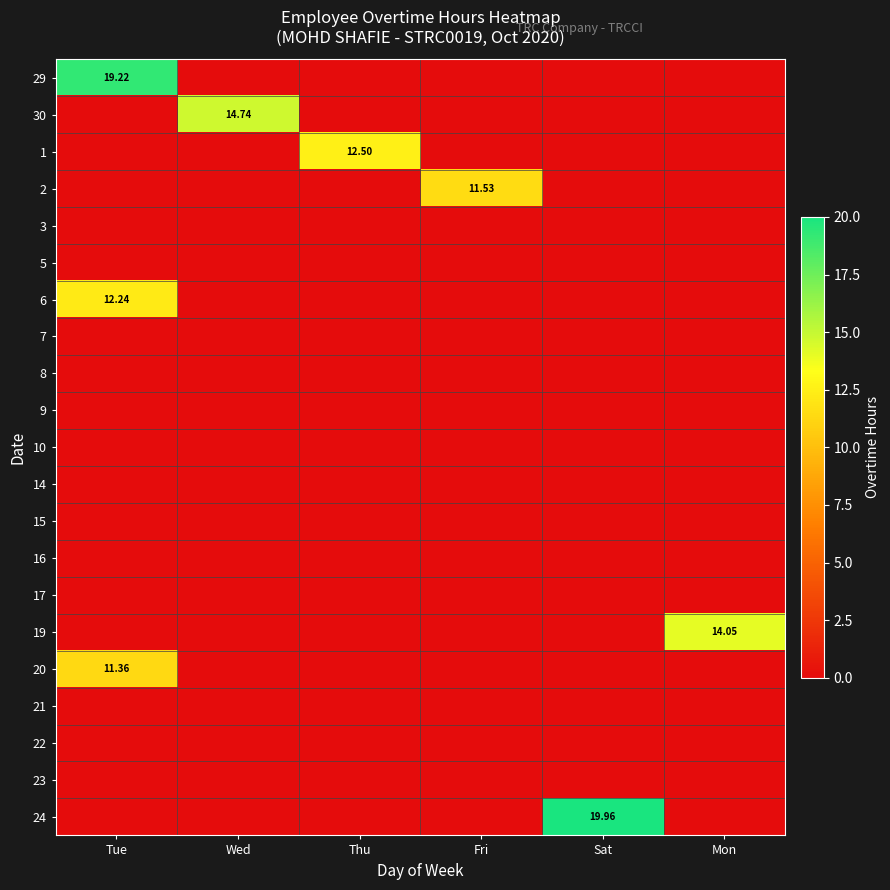

List the series in order of their peak value, highest first.

24, 29, 30, 19, 1, 6, 2, 20, 3, 5, 7, 8, 9, 10, 14, 15, 16, 17, 21, 22, 23